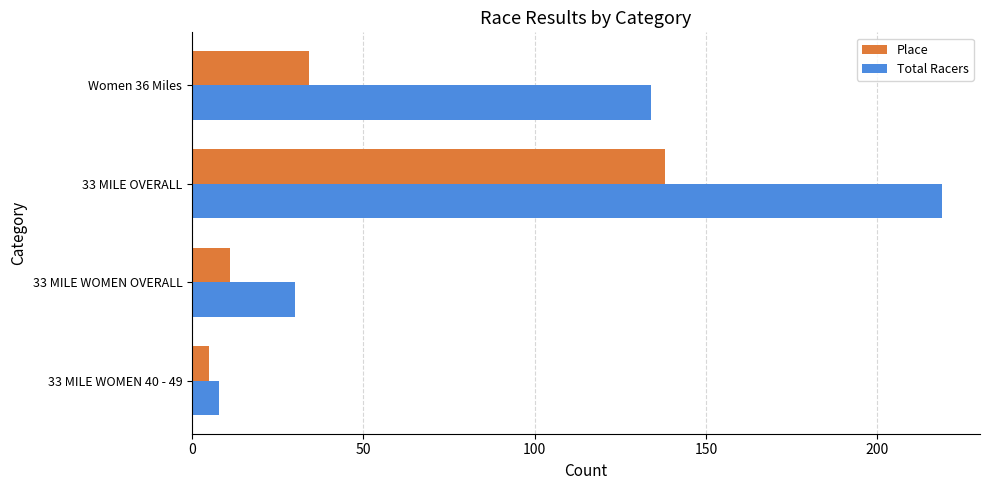

Rank the series by their average value, from highest to lowest.

Total Racers, Place